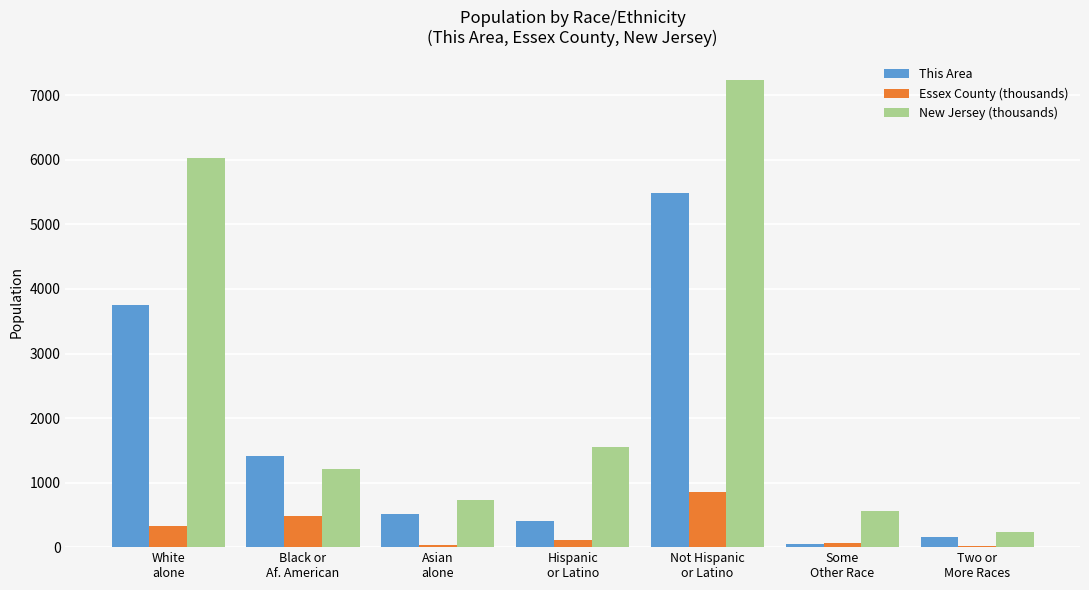

Which series has the largest total across all categories?

New Jersey (thousands)